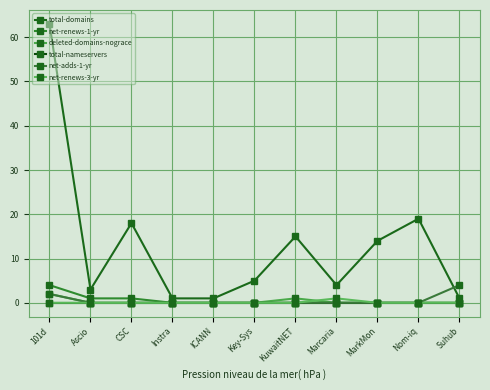

How many categories are shown in the chart?

11